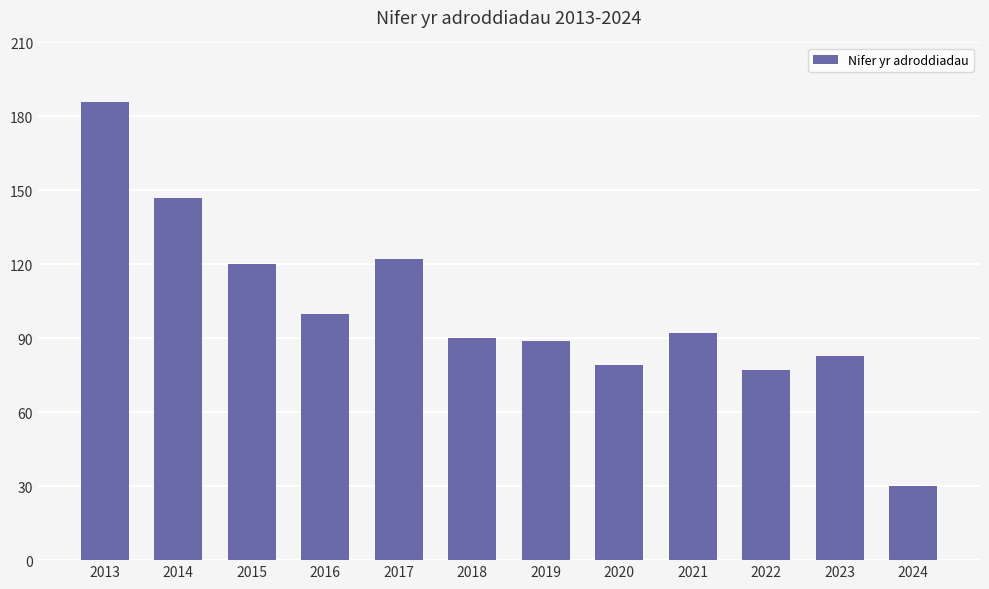

The chart shows a value of 45 at 2021. True or false?

False